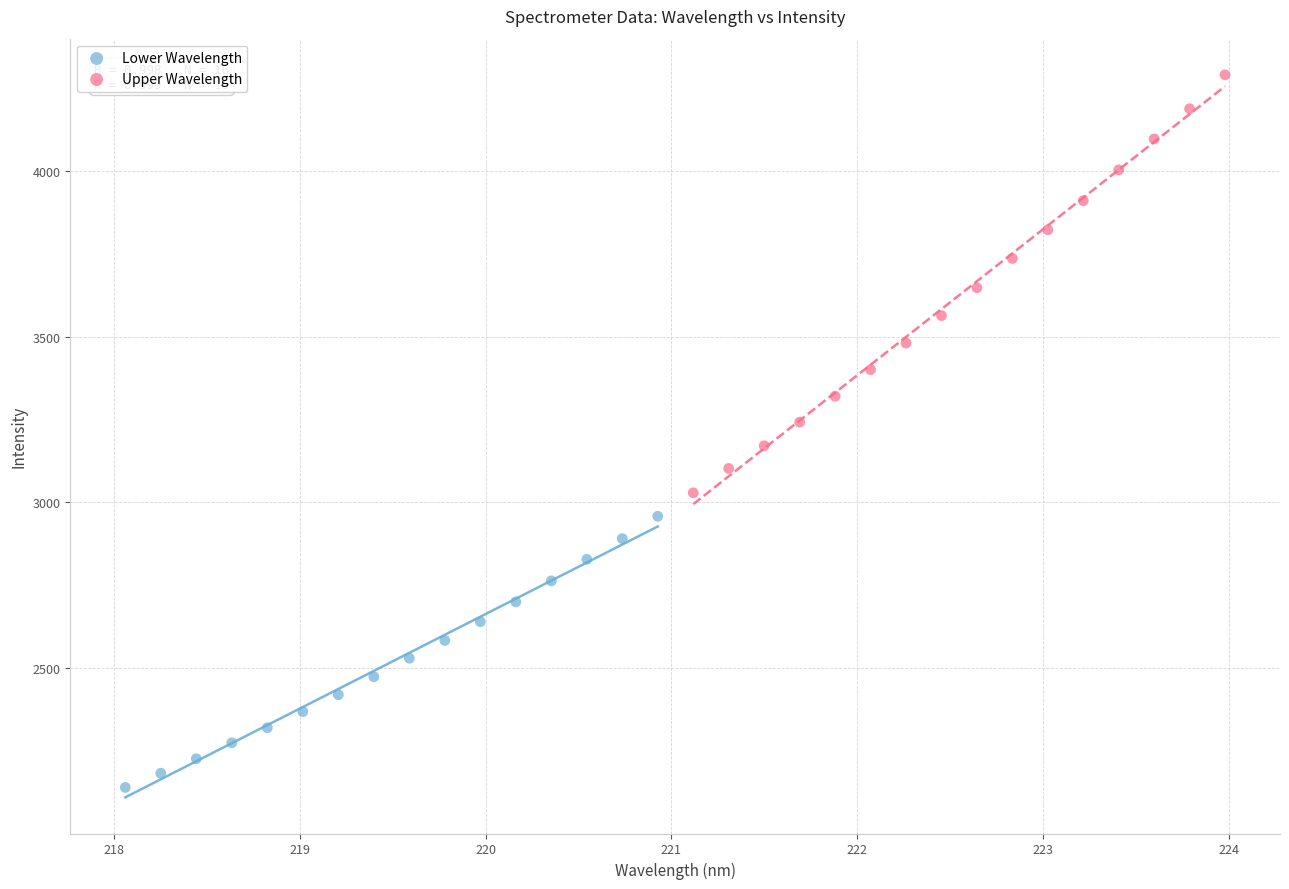

Which series contains the lowest Y value?

Lower Wavelength